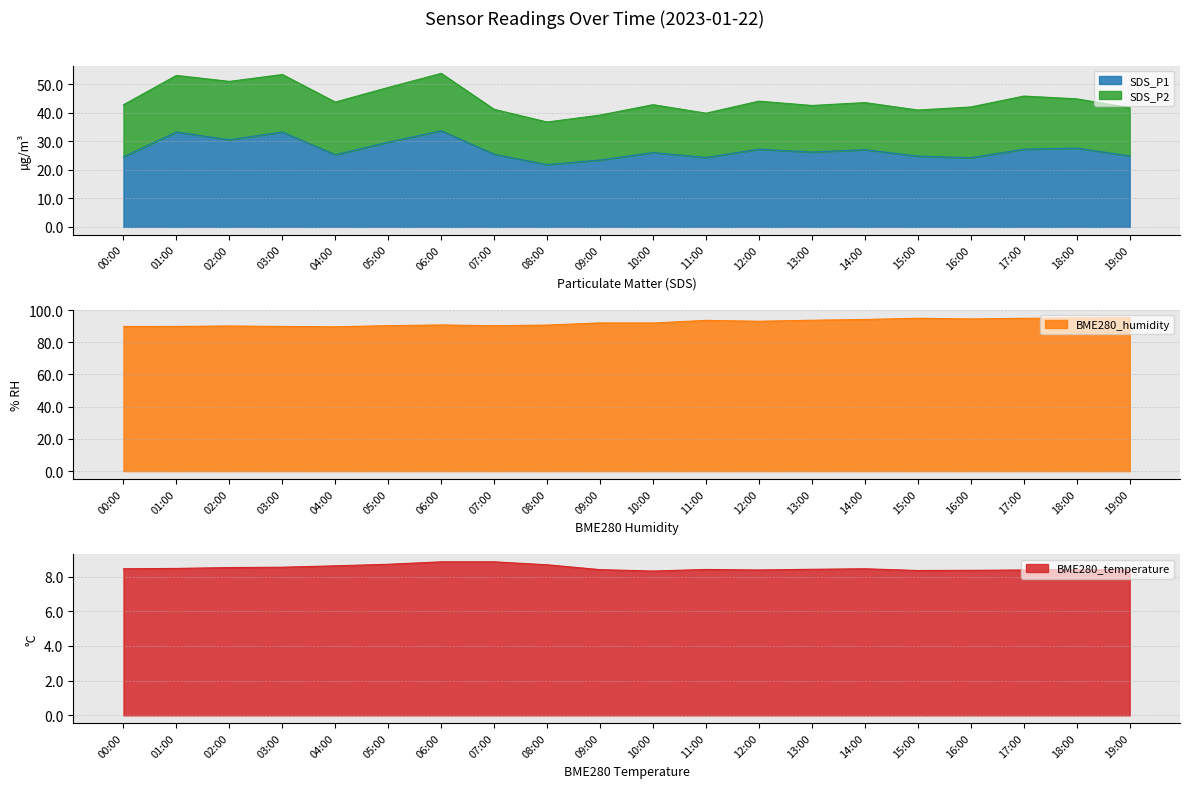

The value of SDS_P1 at 03:00 is 33.3. True or false?

True